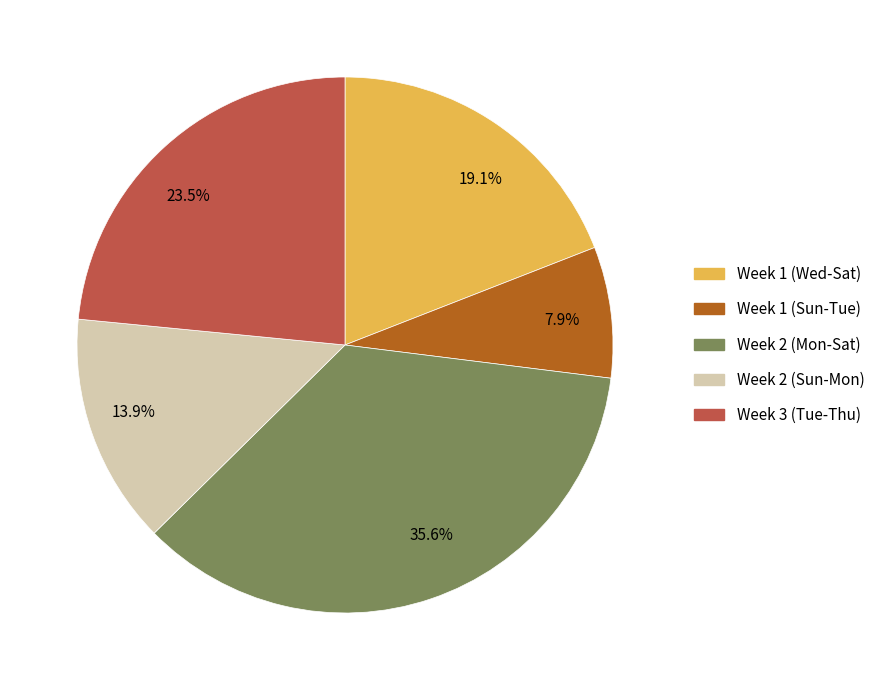

How many segments does this pie chart have?

5